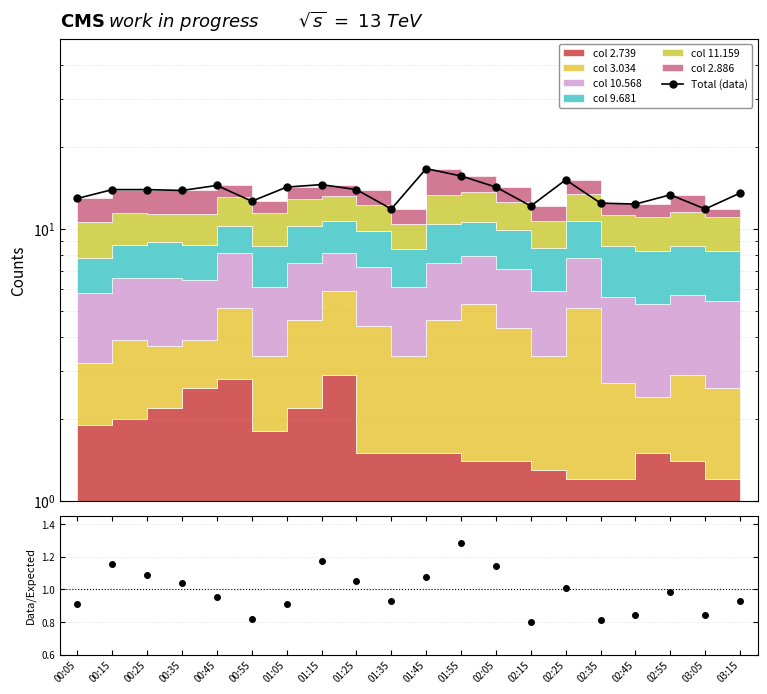

Does the chart display data point markers on the line(s)?

Yes